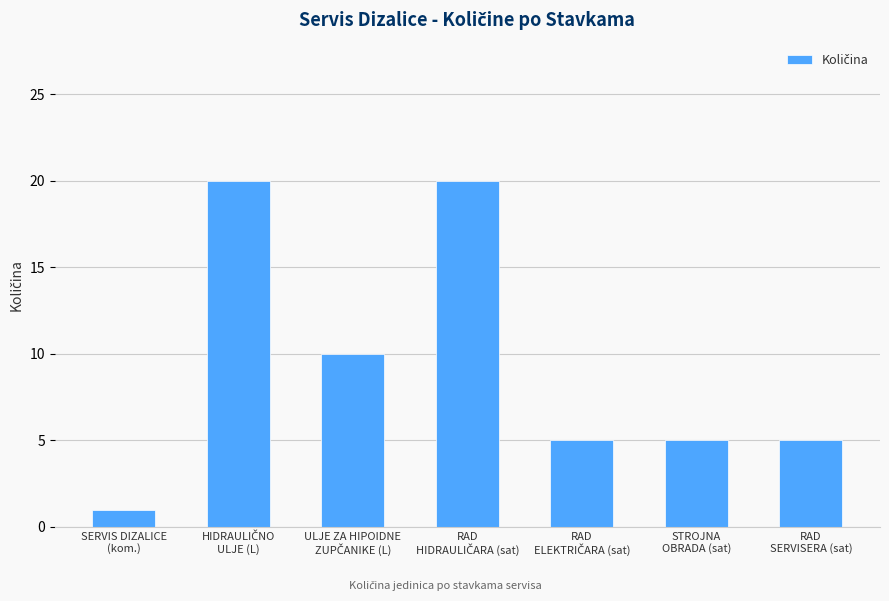

What is the label of the 1st bar from the right?

RAD
SERVISERA (sat)